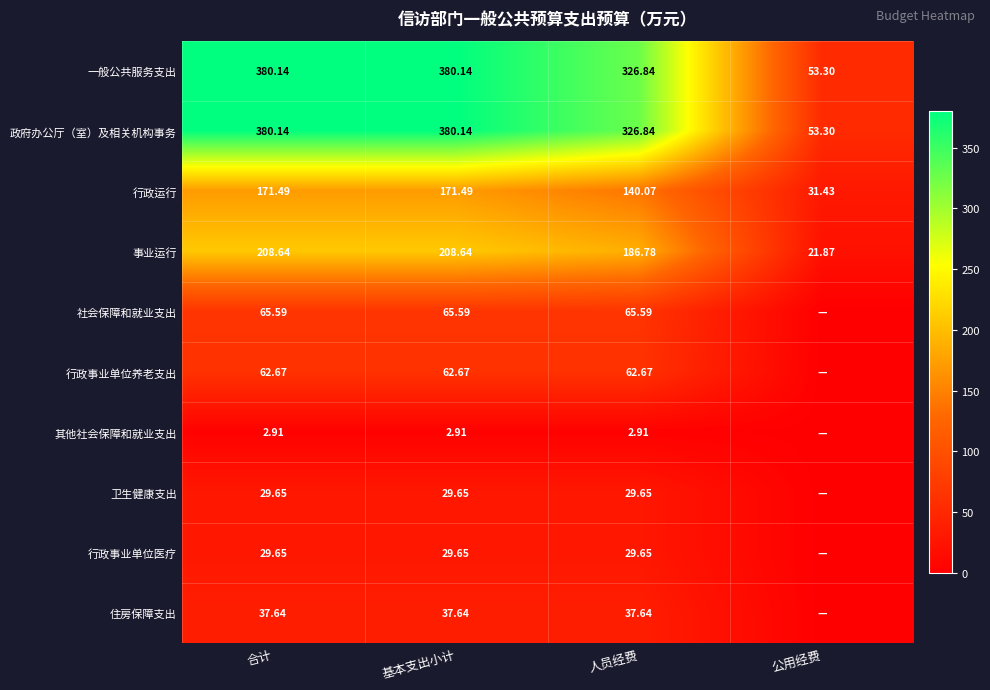

The 行政事业单位医疗 series shows 29.6 at 基本支出小计. True or false?

True